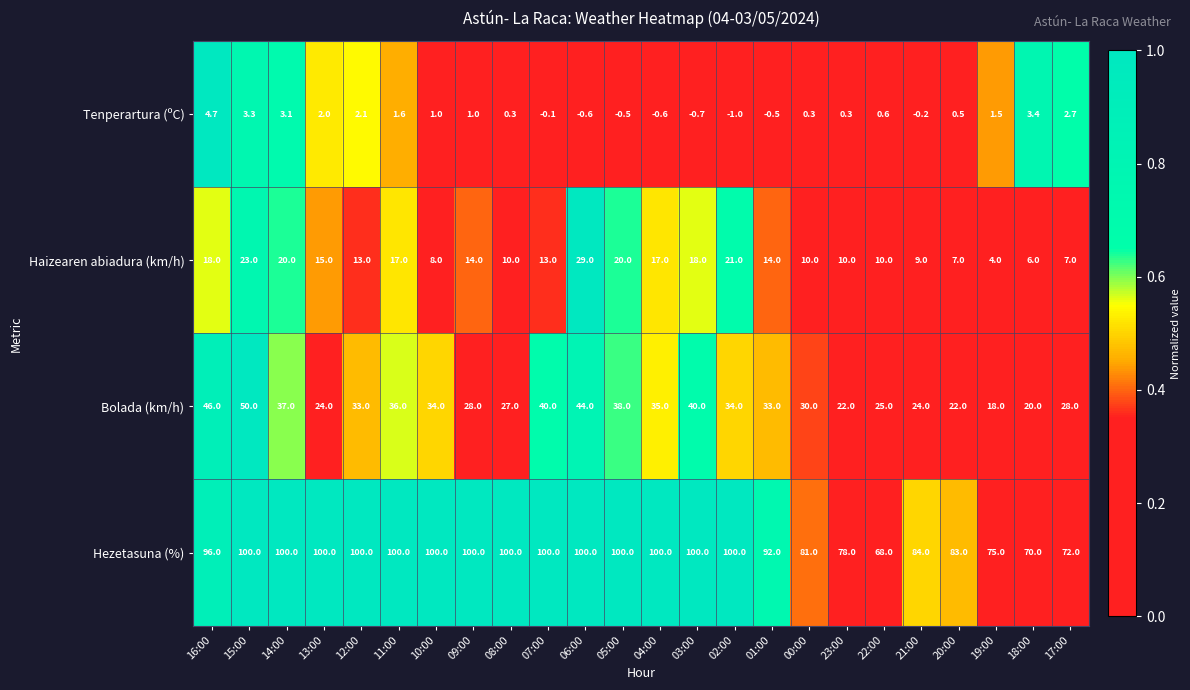

What is the difference between the highest and lowest values at 12:00?

97.9